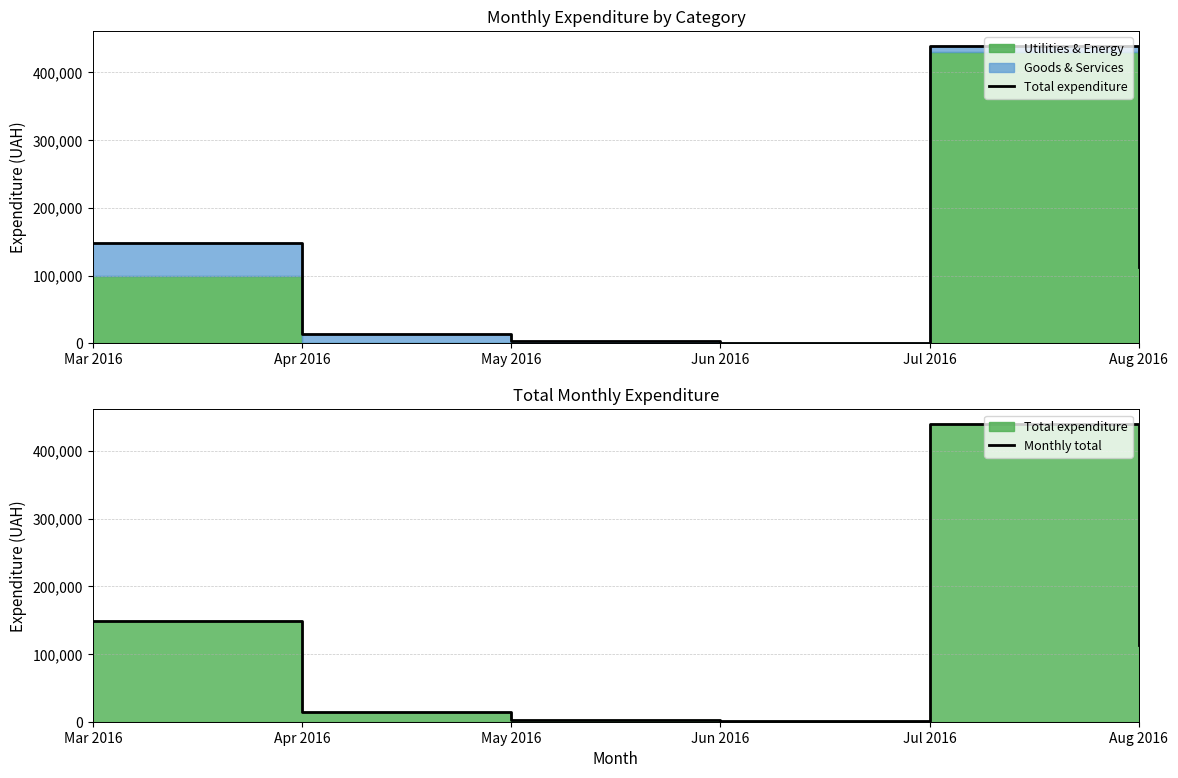

What is the sum of the Total expenditure values at May 2016 and Jun 2016?

3486.0